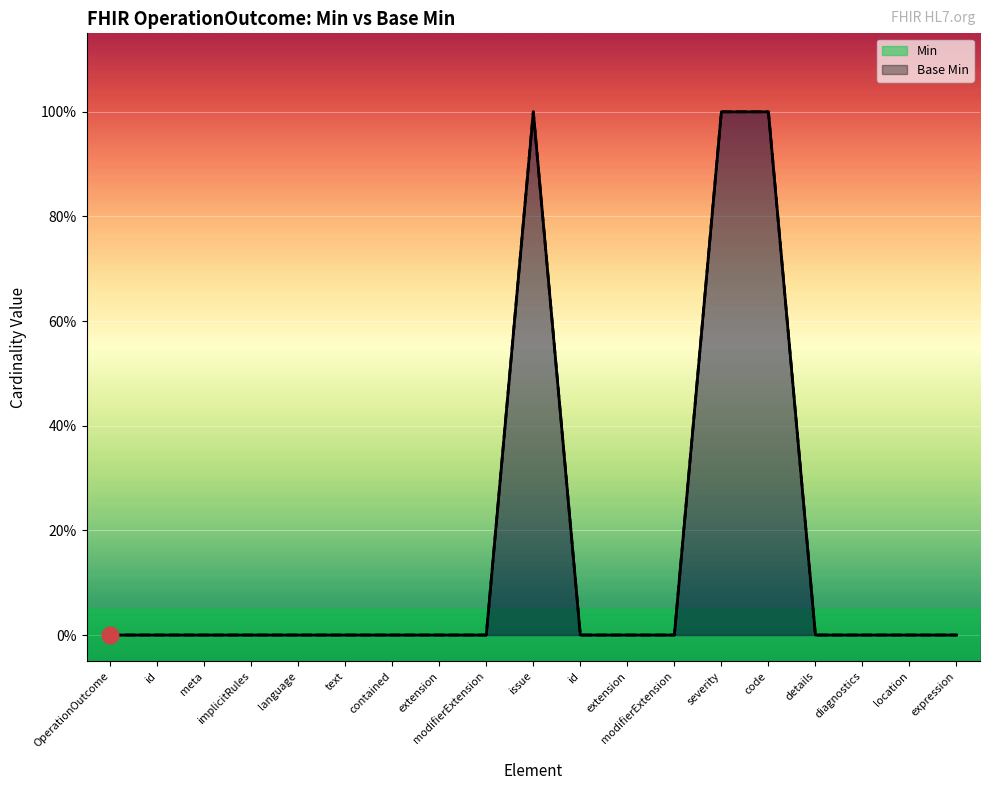

True or false: Min has more than 1 points higher than both neighbors.

False